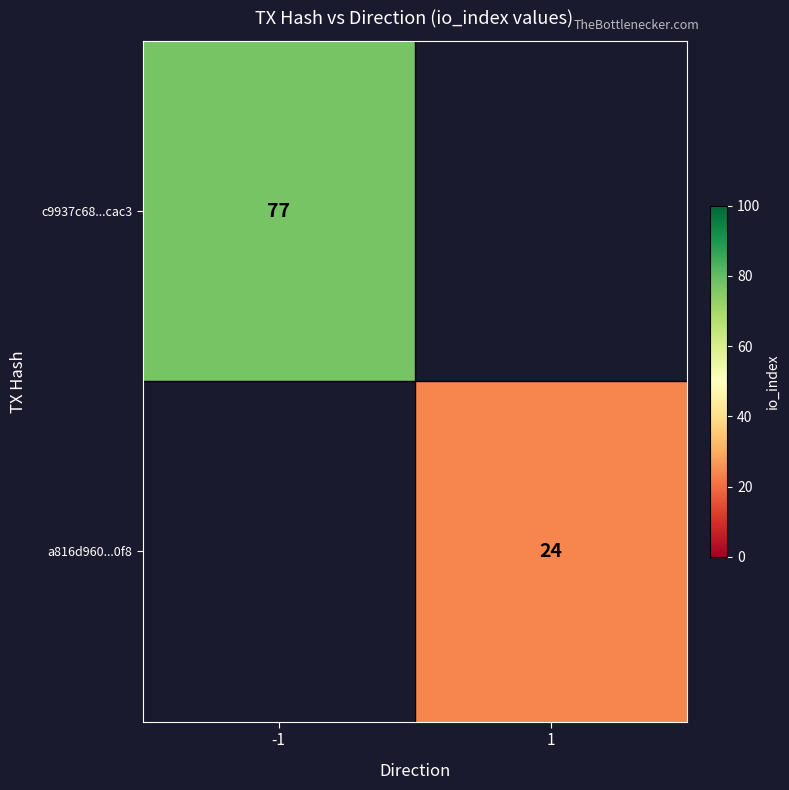

The value of a816d960...0f8 at 1 is 16. True or false?

False